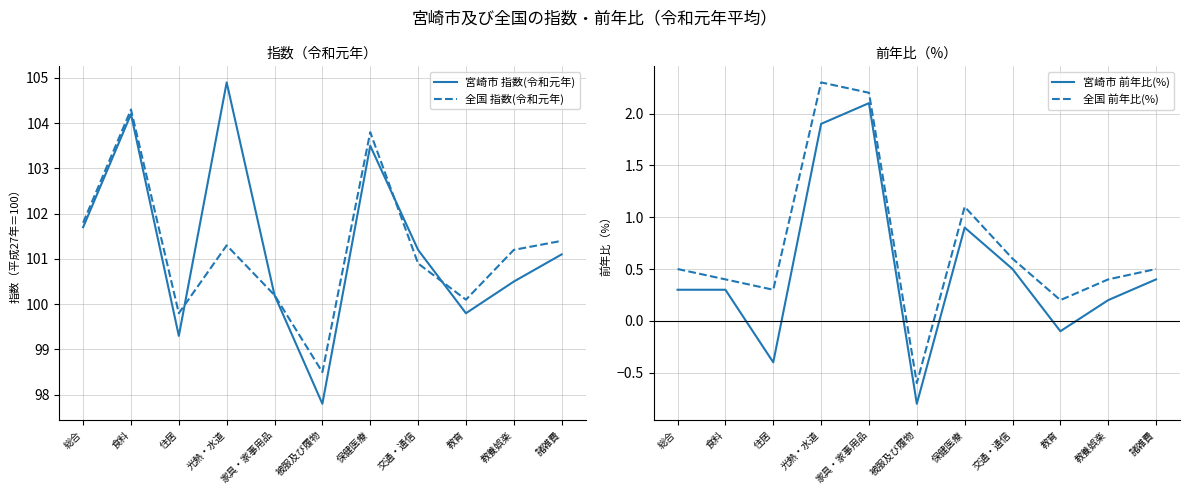

What is the spread (max minus min) of values at 教育?

100.2